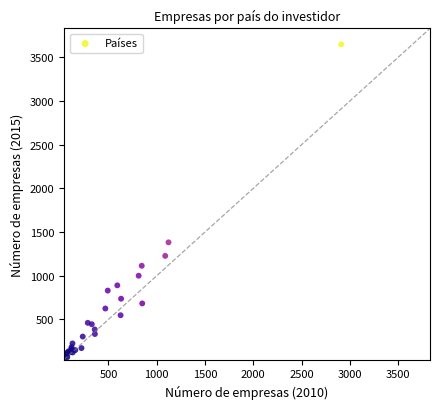

What Y value in the scatter plot is closest to 1857?

1382